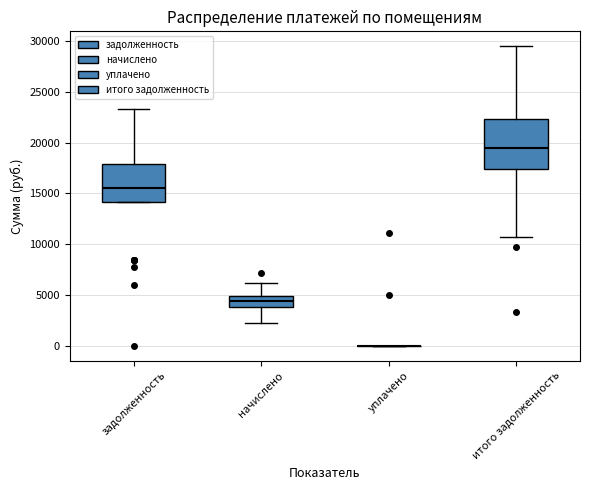

Where does the median line of the box for начислено sit on the y-axis? The values are not printed on the chart, so give them approximately, as read against the axis.

4500